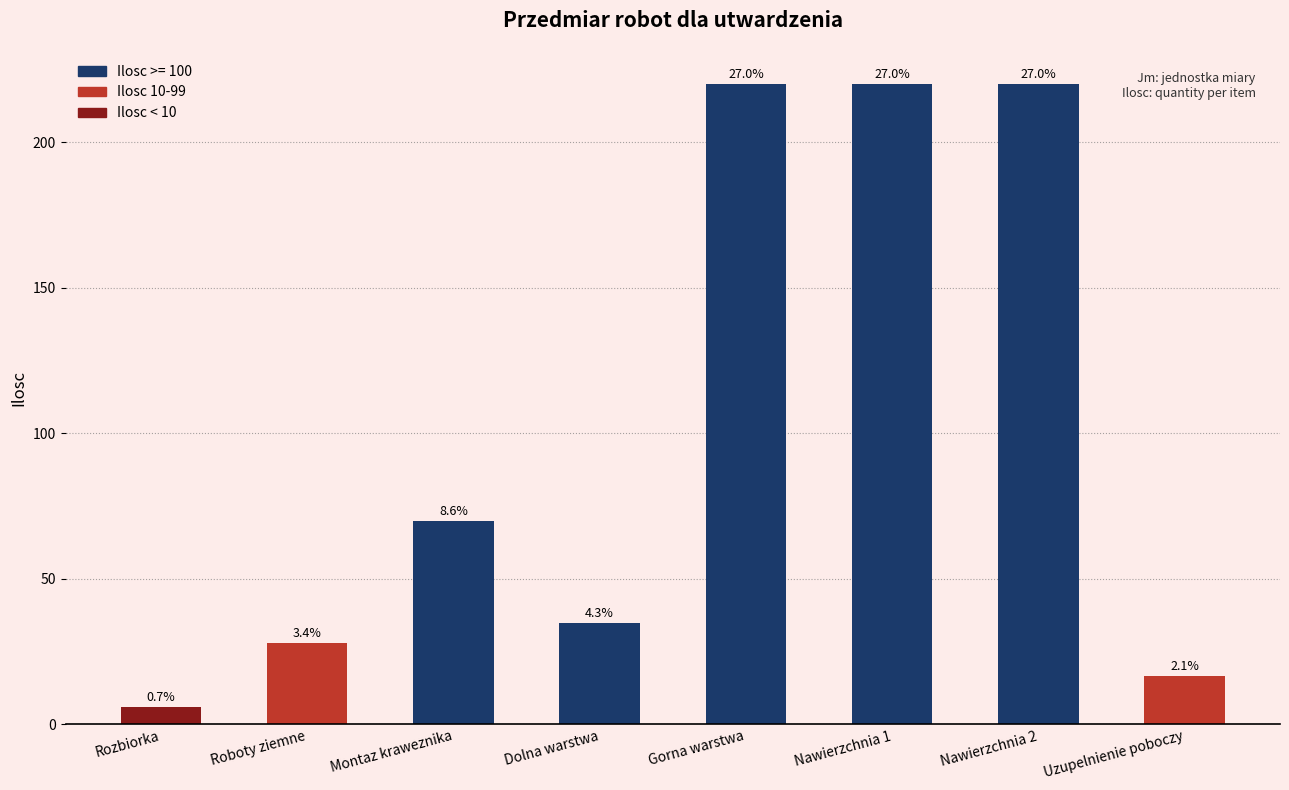

Reading left to right, what are all the values shown in this chart?

Rozbiorka=6.0	Roboty ziemne=28.0	Montaz kraweznika=70.0	Dolna warstwa=35.0	Gorna warstwa=220.0	Nawierzchnia 1=220.0	Nawierzchnia 2=220.0	Uzupelnienie poboczy=16.8